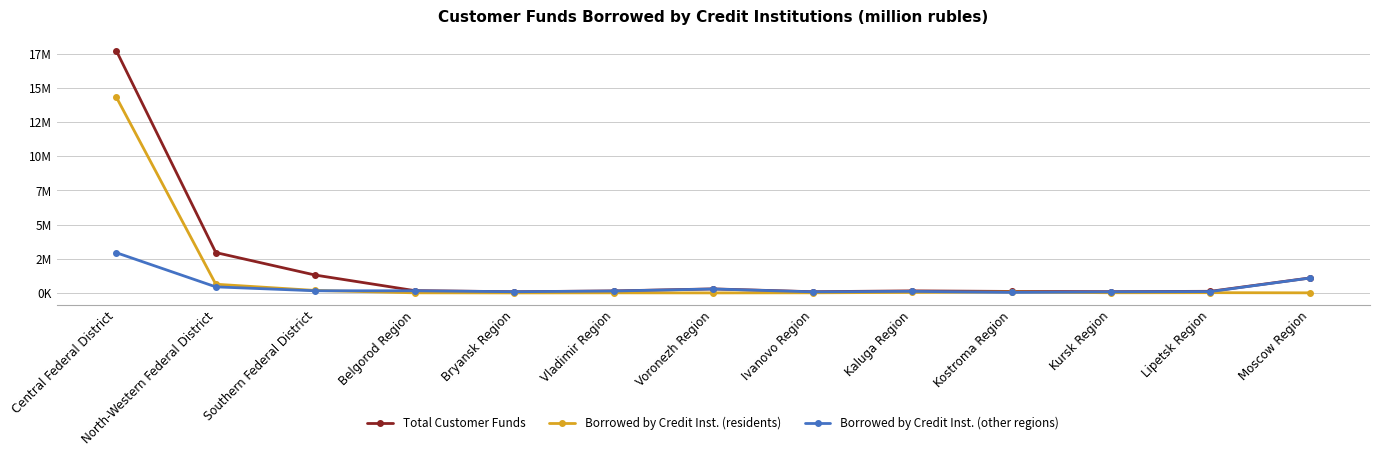

Rank the series at Bryansk Region from lowest to highest value.

Borrowed by Credit Inst. (residents), Total Customer Funds, Borrowed by Credit Inst. (other regions)